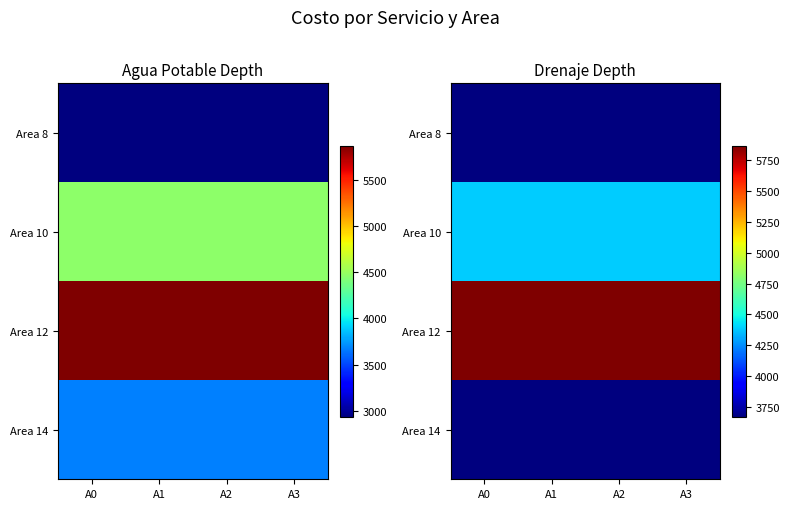

At how many categories does at least one series exceed 3879?

4